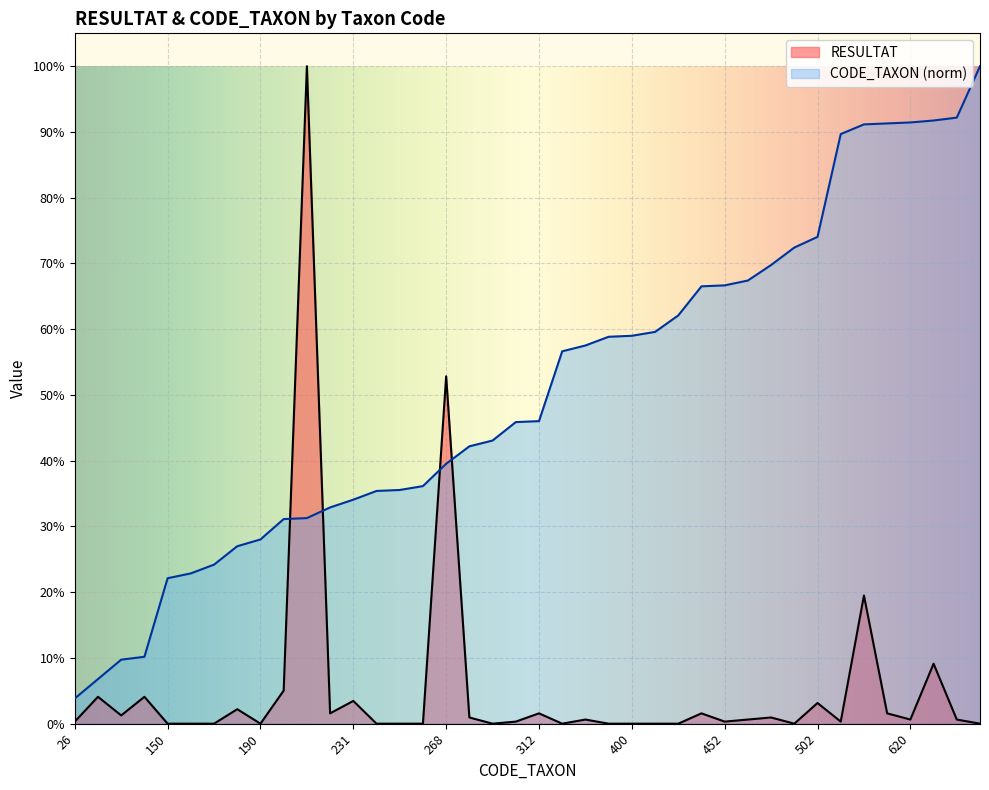

In RESULTAT, how many points are lower than both neighbors (excluding endpoints)?

9